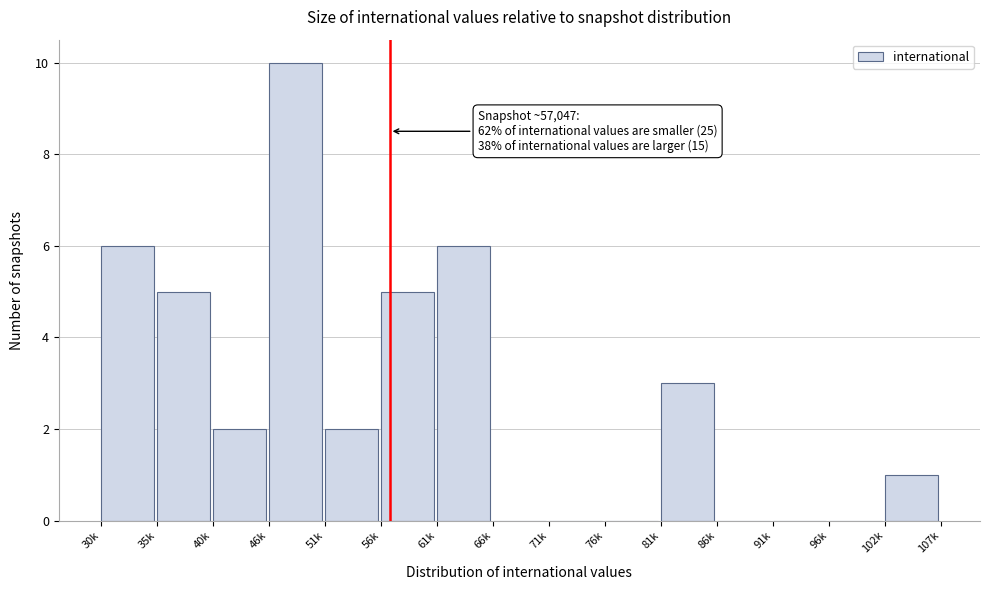

Reading left to right, what are all the values shown in this chart?

30k=6	35k=5	40k=2	46k=10	51k=2	56k=5	61k=6	66k=0	71k=0	76k=0	81k=3	86k=0	91k=0	96k=0	102k=1